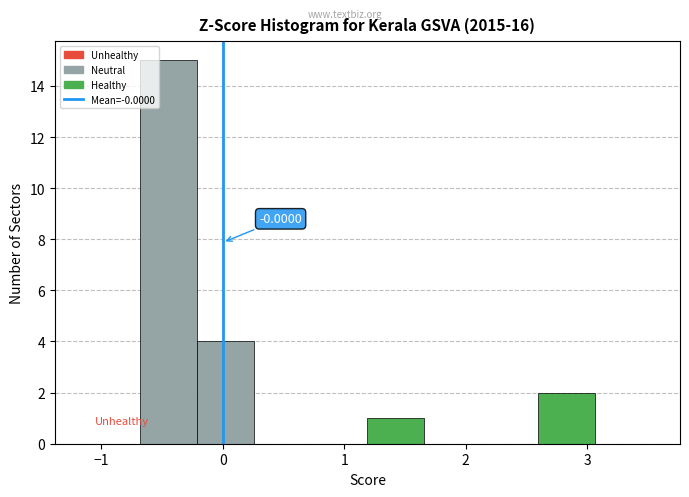

Which range on the x-axis has the tallest bar?

-0.7 to -0.2